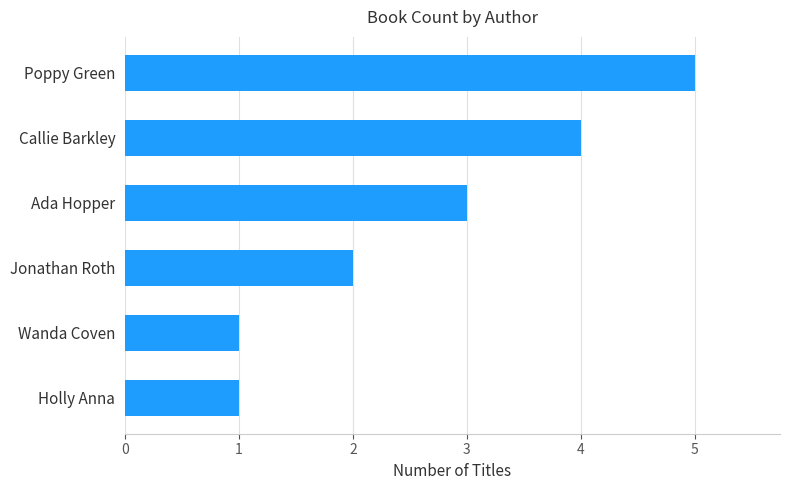

Count the values in the range 1 to 4.

5